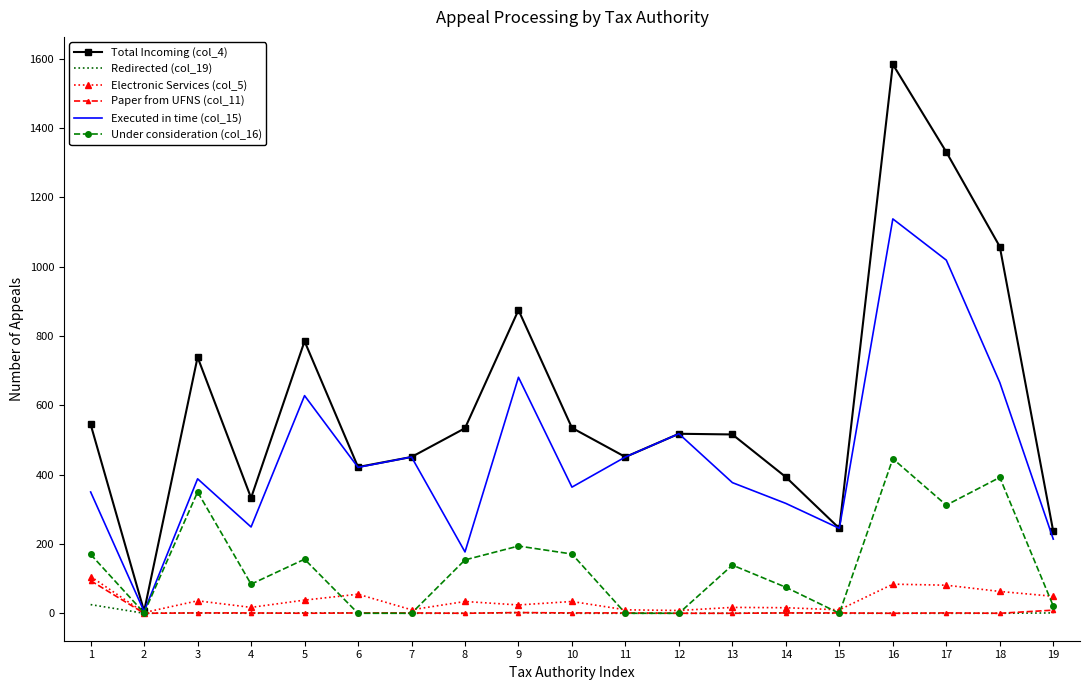

What is the difference between the highest and lowest values at 14?

392